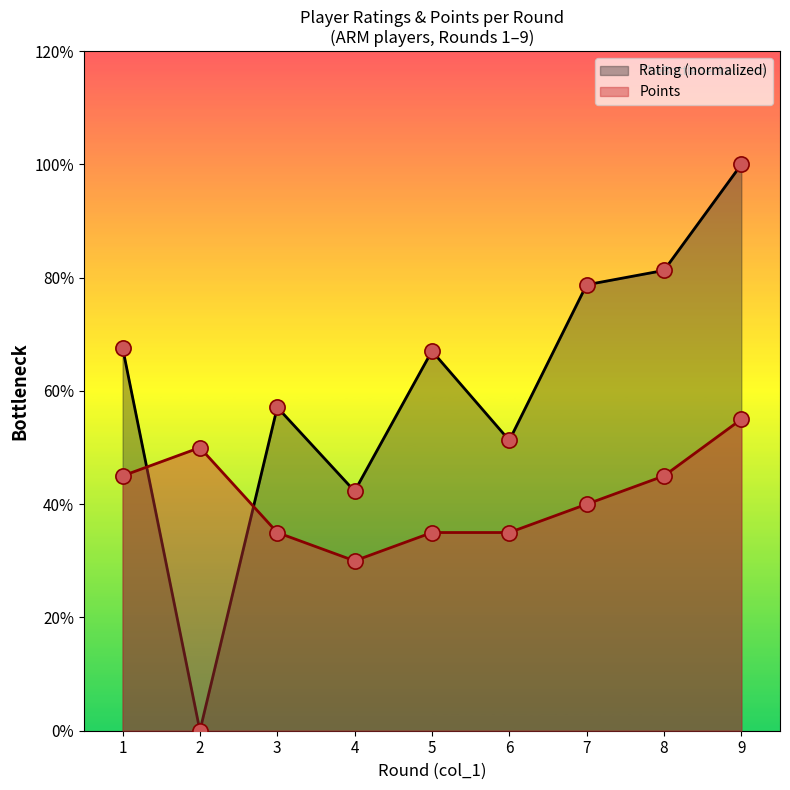

At how many categories does at least one series exceed 9?

1